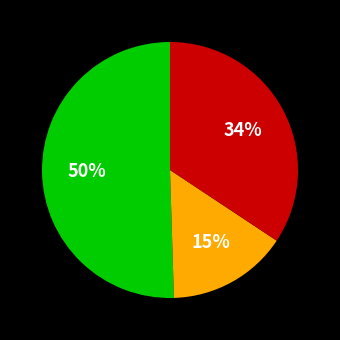

To the nearest percent, what is the difference between the largest and smallest slice percentages?

35%